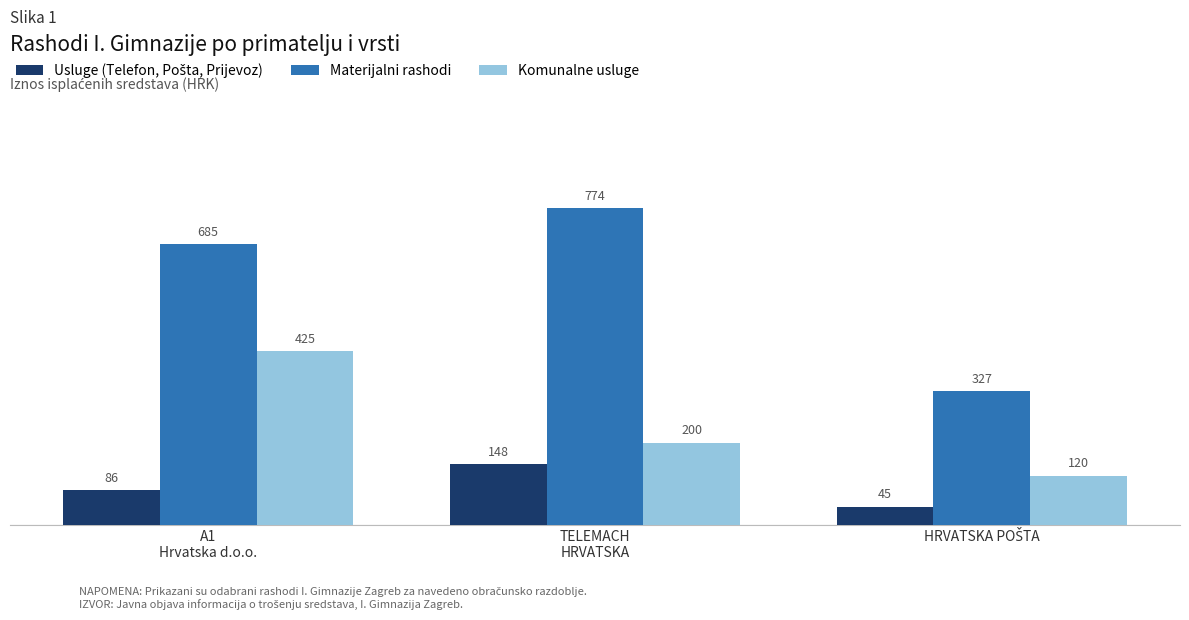

The Komunalne usluge series shows 424.9 at A1
Hrvatska d.o.o.. True or false?

True